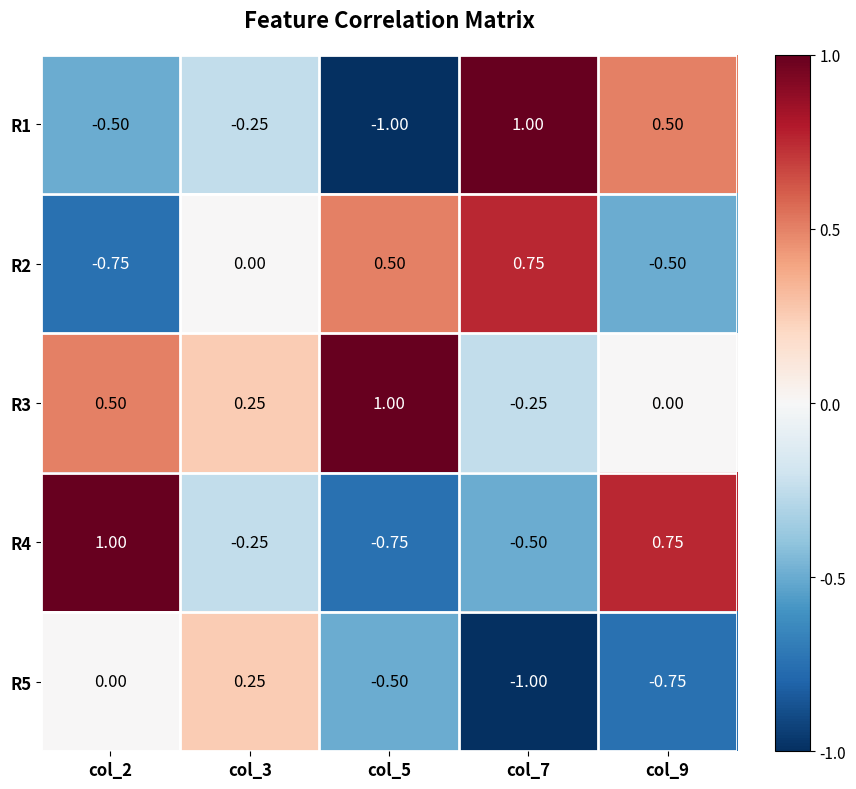

Is the value of R4 at col_7 greater than the value of R1 at col_9?

No